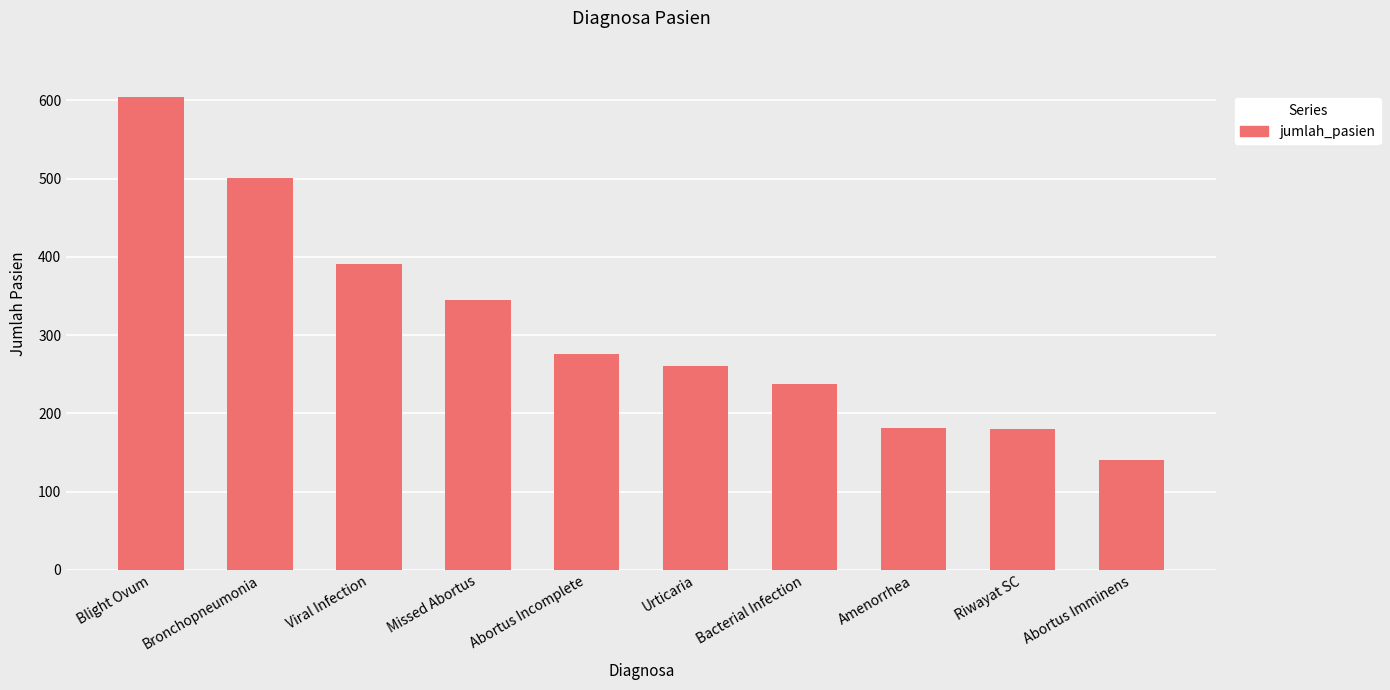

At which label is the value closest to 372?

Viral Infection